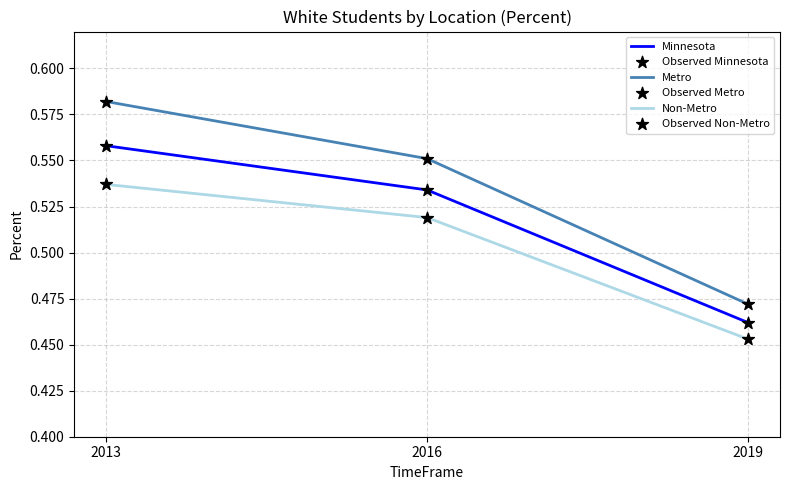

Which series has the largest range (max minus min)?

Metro